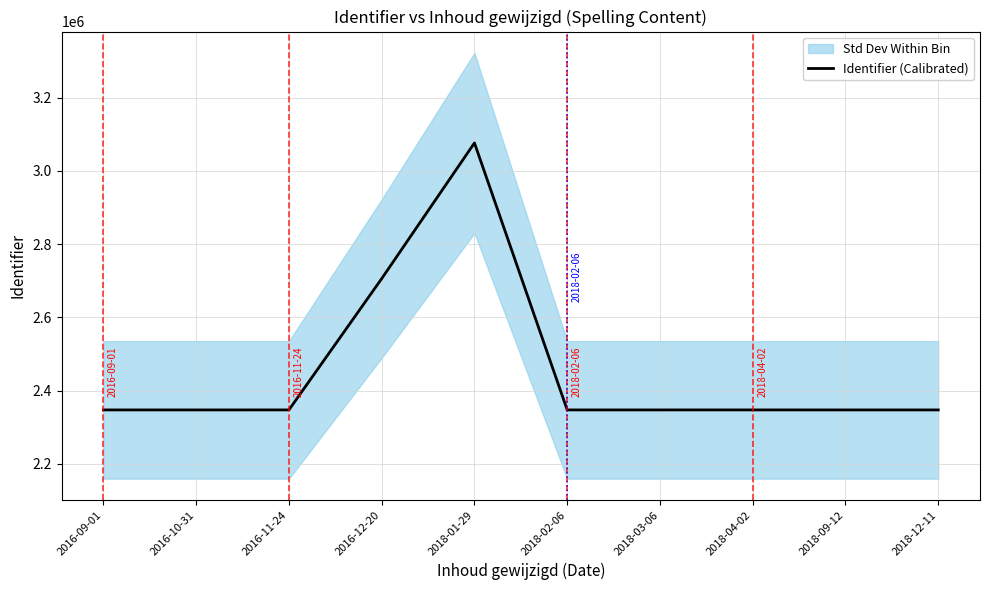

Rank the categories by value from highest to lowest.

2018-01-29, 2016-12-20, 2016-11-24, 2018-04-02, 2018-02-06, 2018-03-06, 2018-12-11, 2016-09-01, 2016-10-31, 2018-09-12